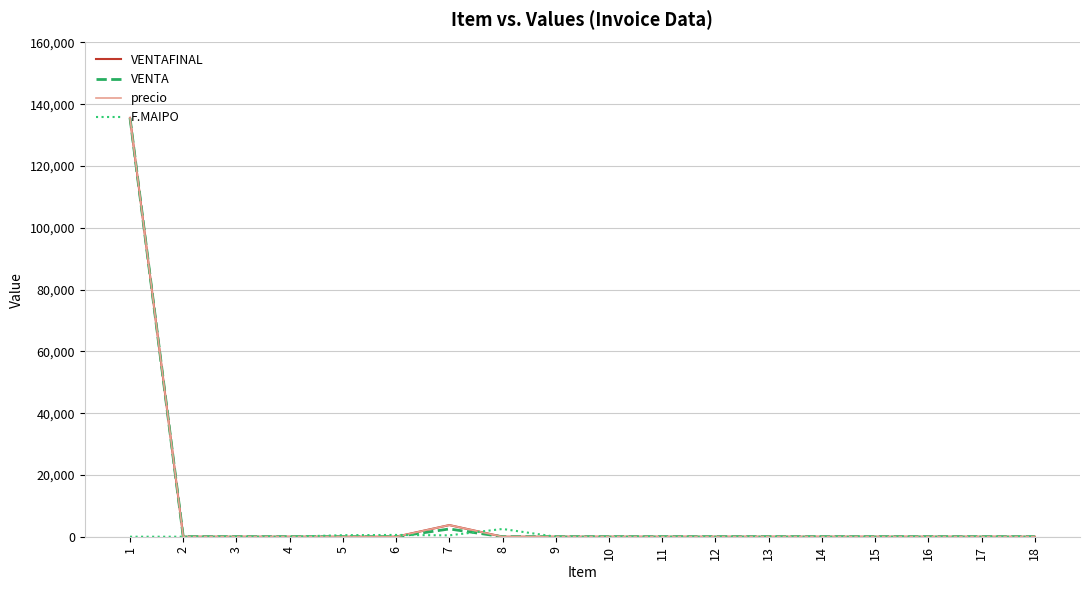

At which category does F.MAIPO reach its first local valley?

7